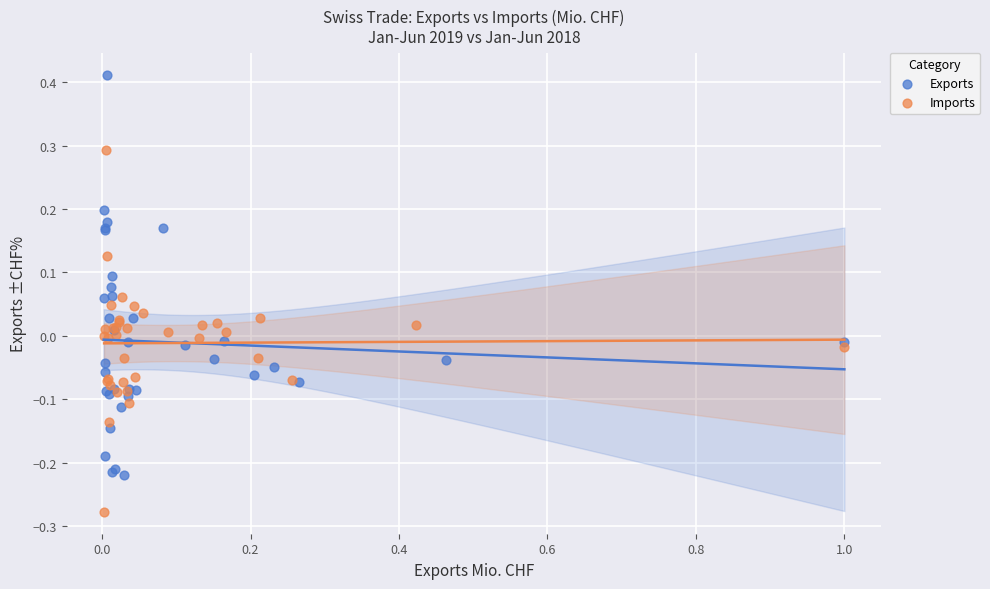

Which series contains the lowest Y value?

Imports